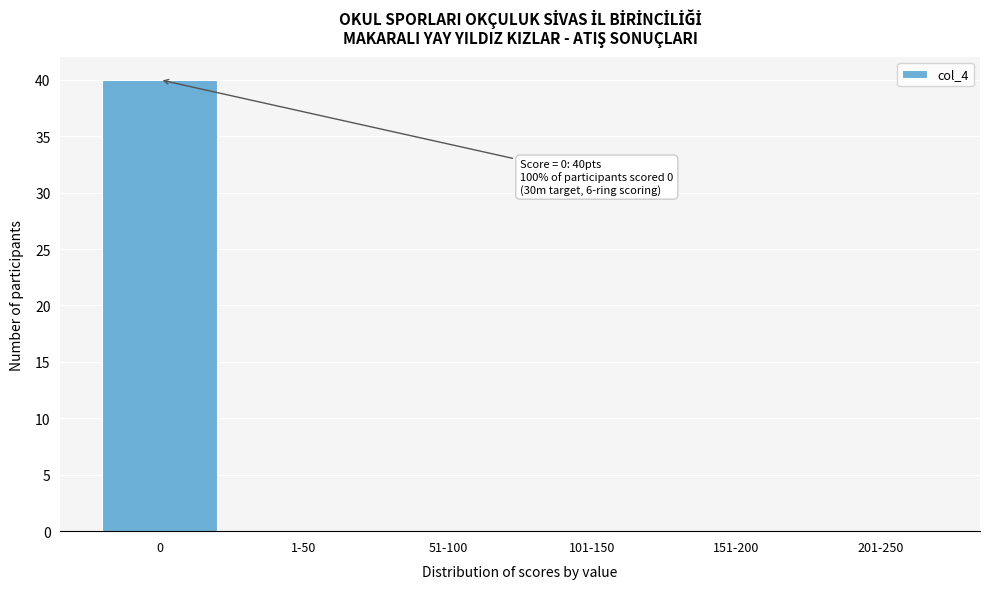

Reading left to right, what are all the values shown in this chart?

0=40	1-50=0	51-100=0	101-150=0	151-200=0	201-250=0